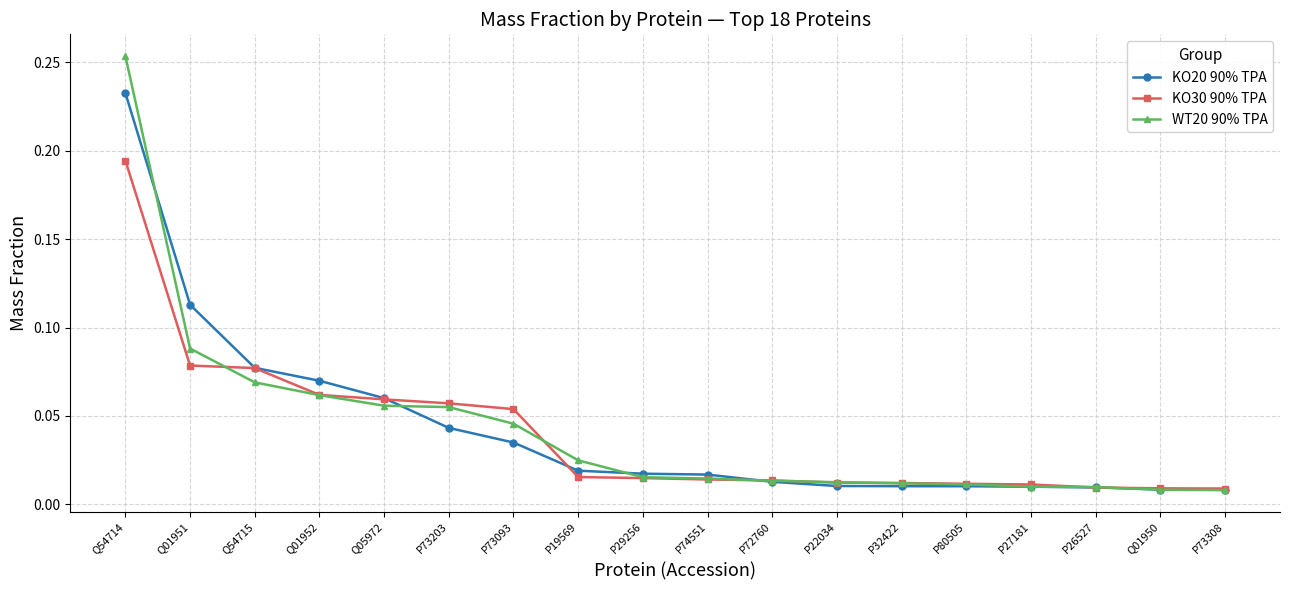

Which label corresponds to the largest value in the chart?

Q54714